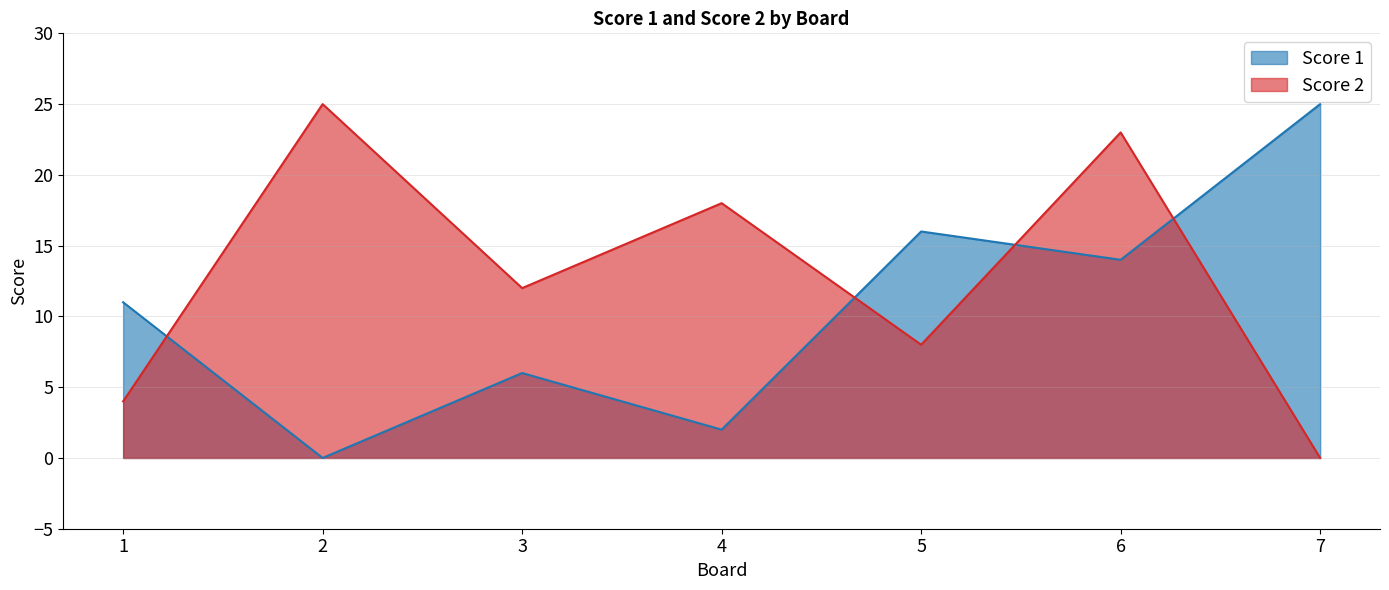

Where do Score 1 and Score 2 first cross each other?

1 and 2